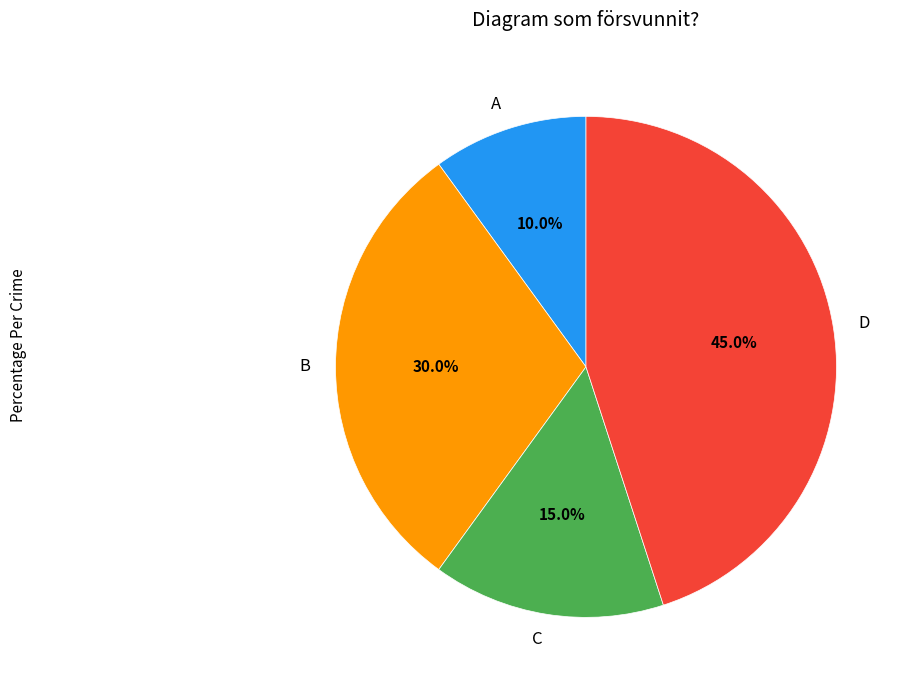

How many segments does this pie chart have?

4